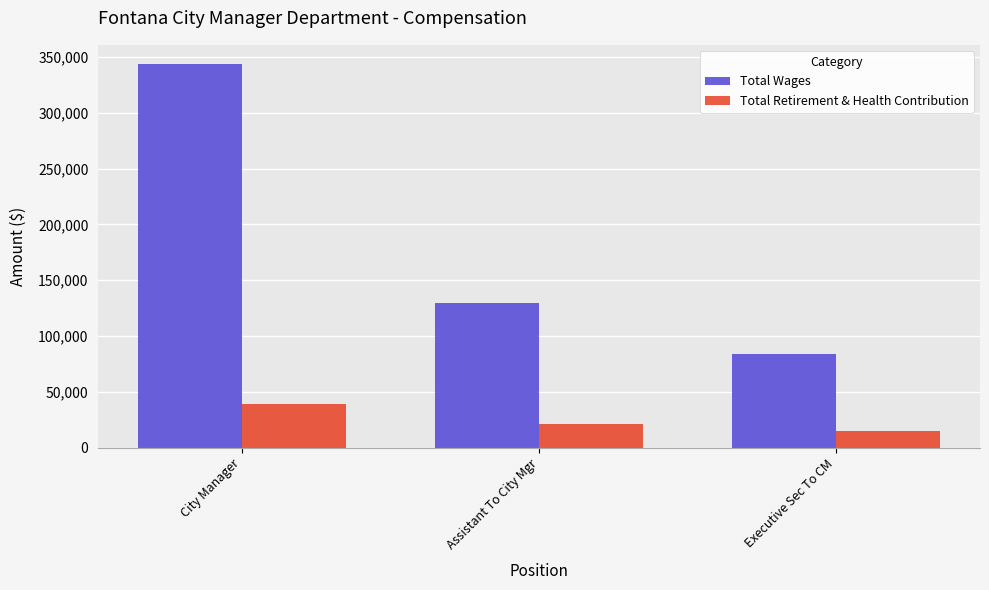

What is the difference between the maximum and second lowest values in the Total Retirement & Health Contribution series?

18323